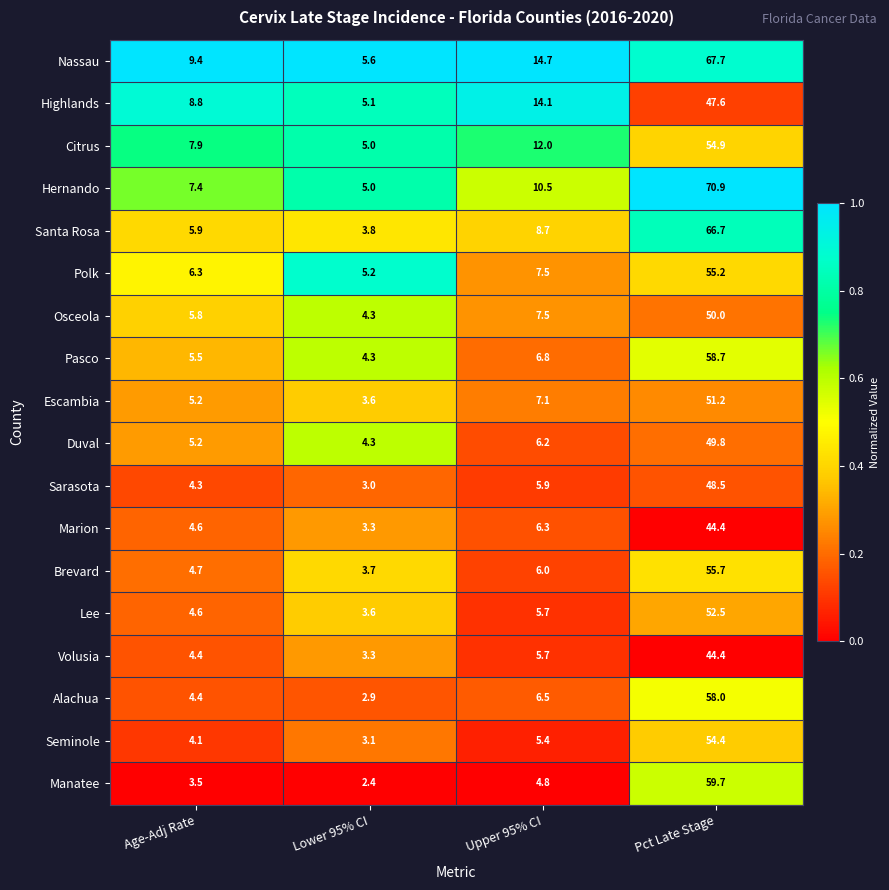

Where is Osceola nearest to the value 27?

Upper 95% CI